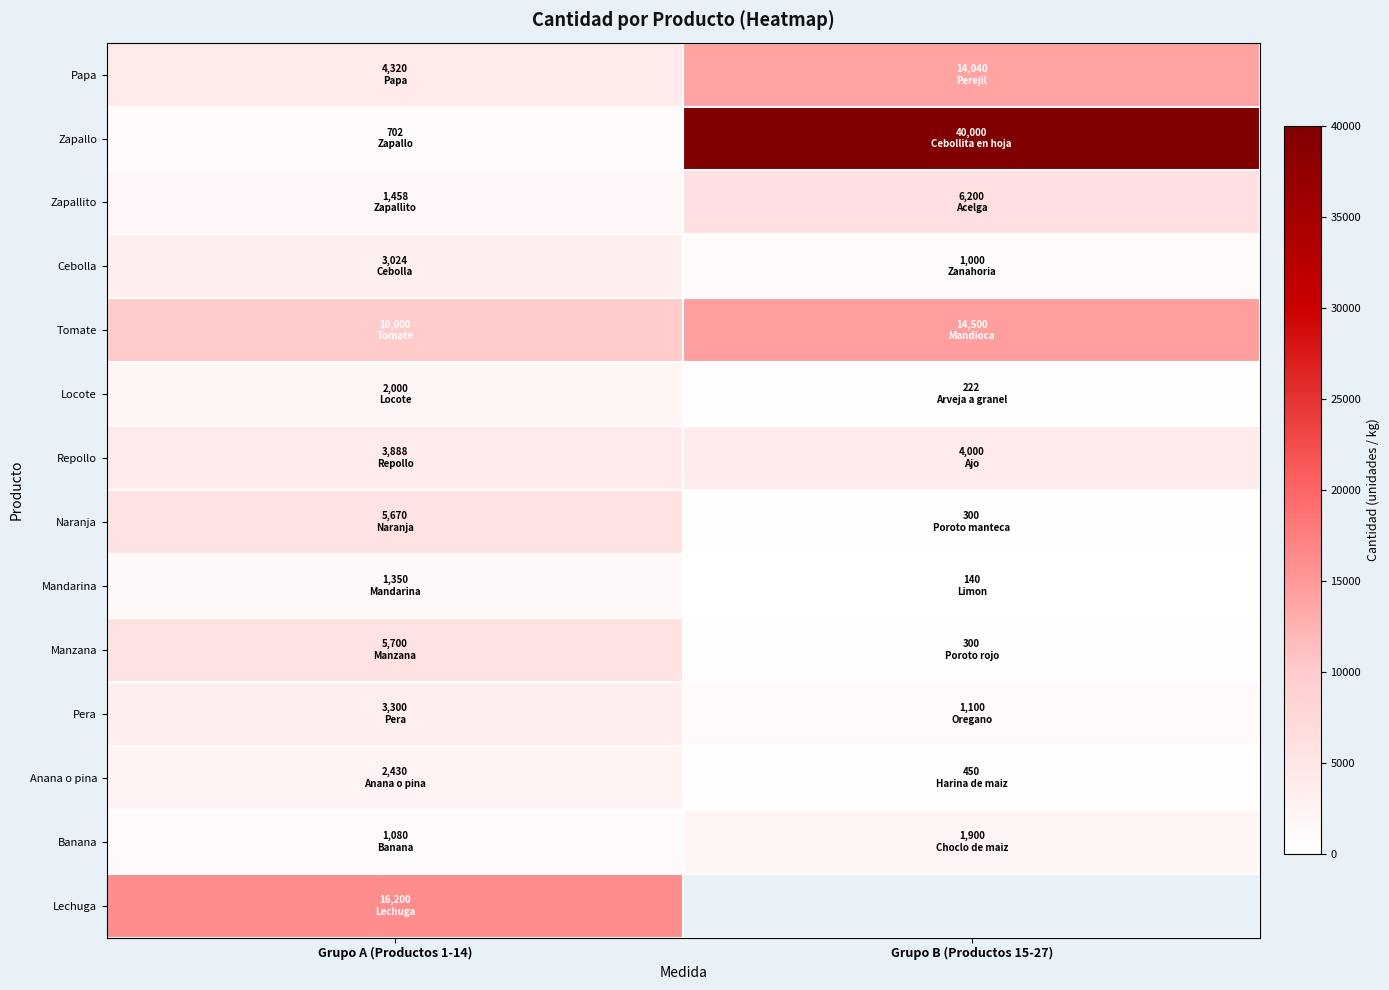

What value does the Anana o pina series have at Grupo A (Productos 1-14)?

2430.0